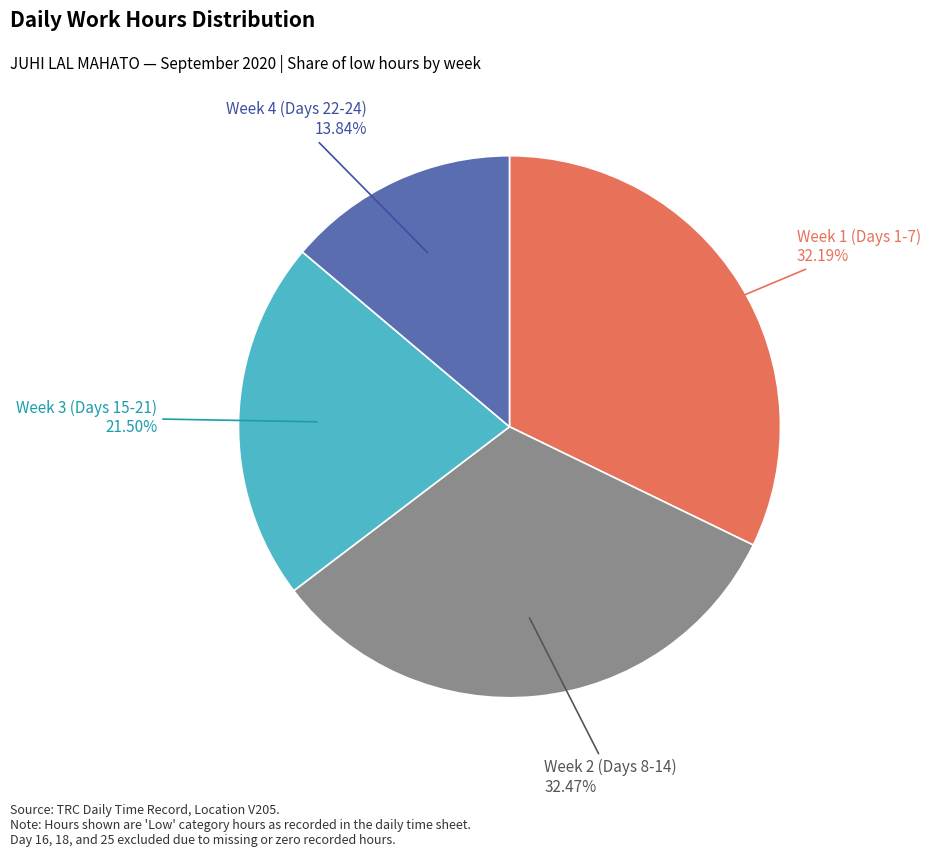

Does any single category account for the majority?

No